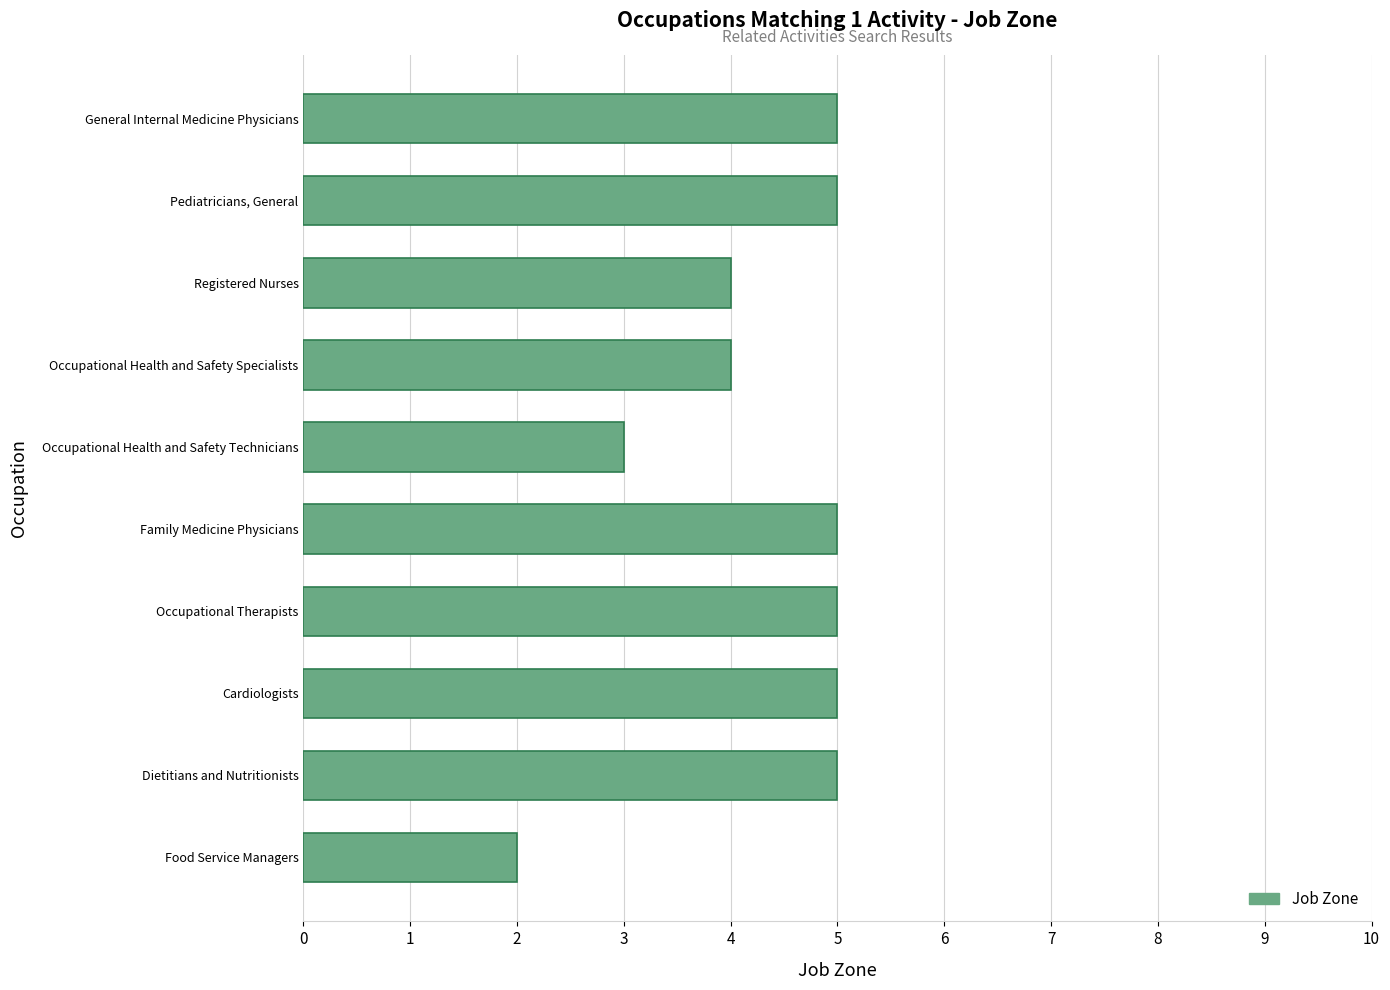

The chart shows a value of 4 at Registered Nurses. True or false?

True